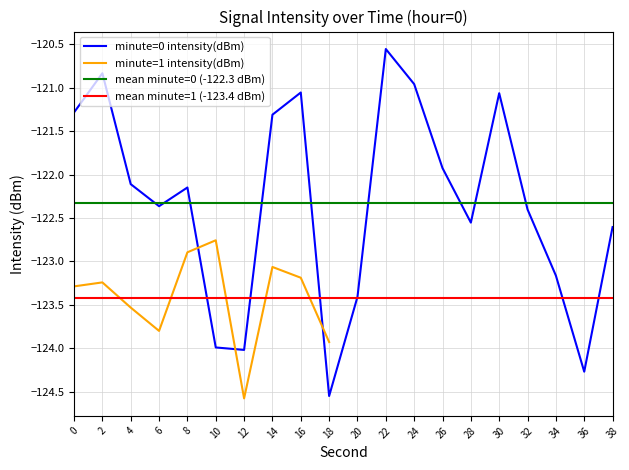

What is the sum of all values?

-2446.6